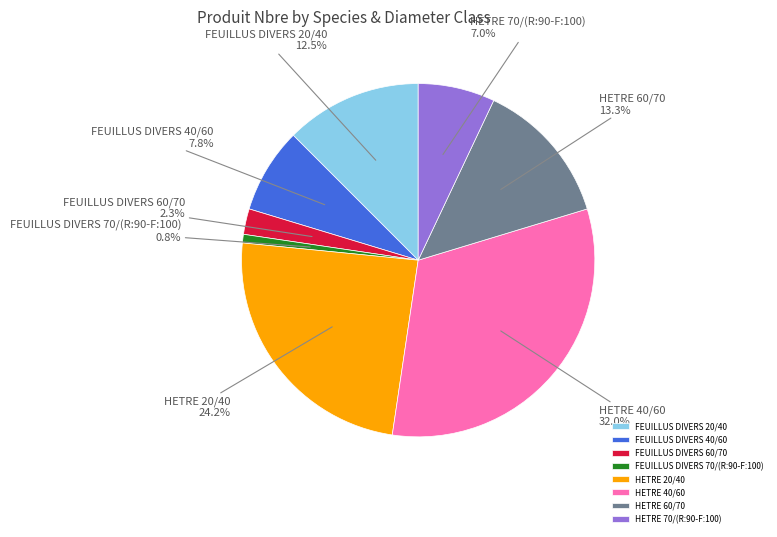

Rank the categories by value from lowest to highest.

FEUILLUS DIVERS 70/(R:90-F:100), FEUILLUS DIVERS 60/70, HETRE 70/(R:90-F:100), FEUILLUS DIVERS 40/60, FEUILLUS DIVERS 20/40, HETRE 60/70, HETRE 20/40, HETRE 40/60